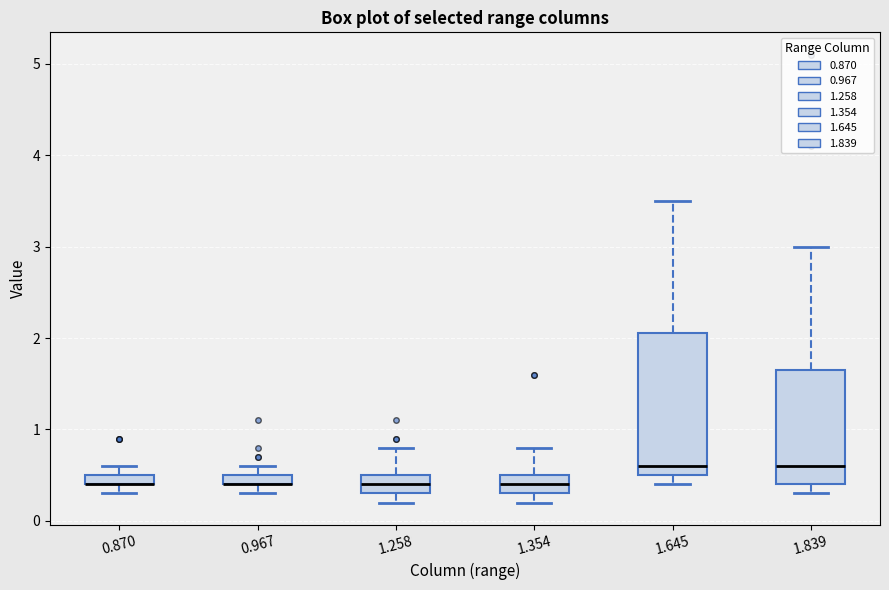

Where does the median line of the box at x = 1.354 sit on the y-axis? The values are not printed on the chart, so give them approximately, as read against the axis.

0.4